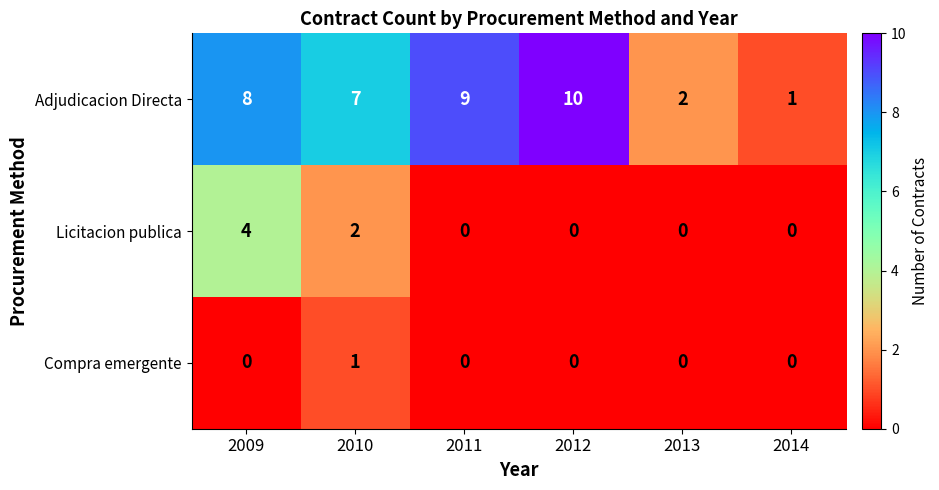

How many categories are shown in the chart?

6